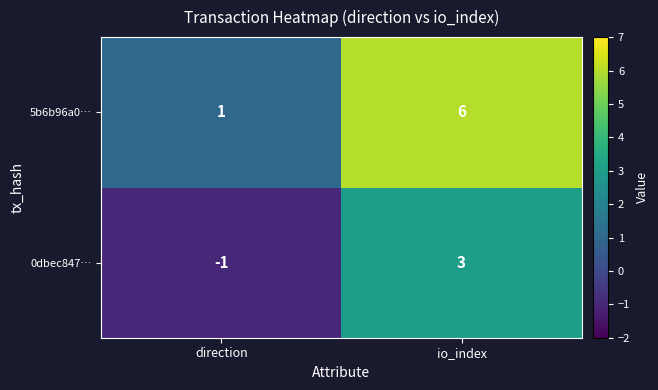

Which series has the largest total across all categories?

5b6b96a0…